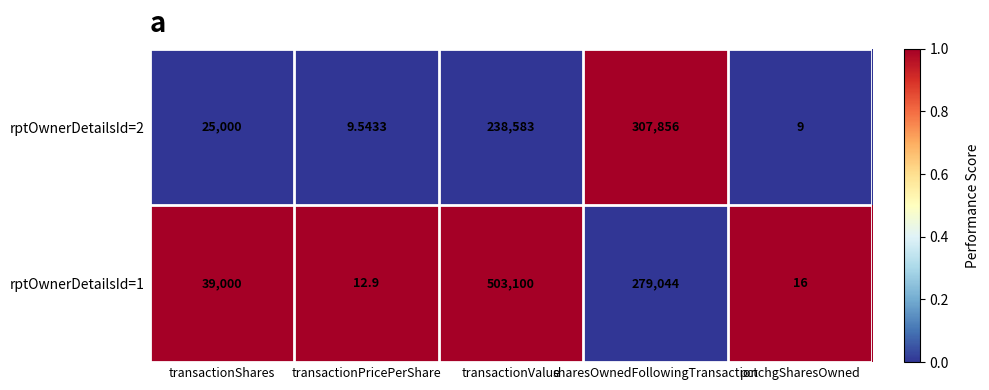

Which series has the largest total across all categories?

rptOwnerDetailsId=1